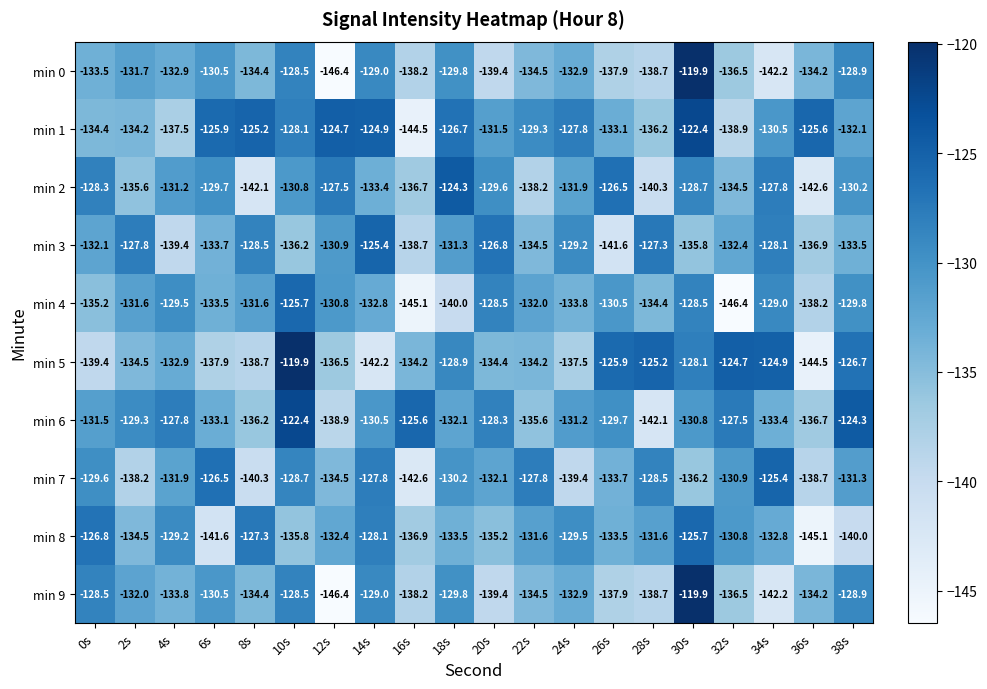

Which series has the largest total across all categories?

min 1